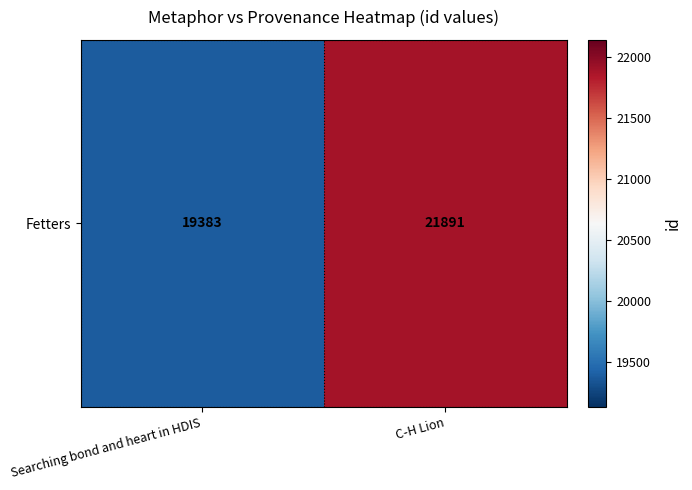

Reading left to right, what are all the values shown in this chart?

19383	21891